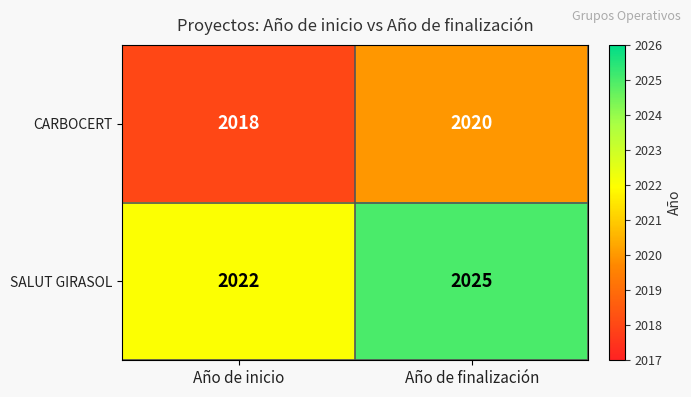

True or false: CARBOCERT has a value of 2020 at Año de finalización.

True